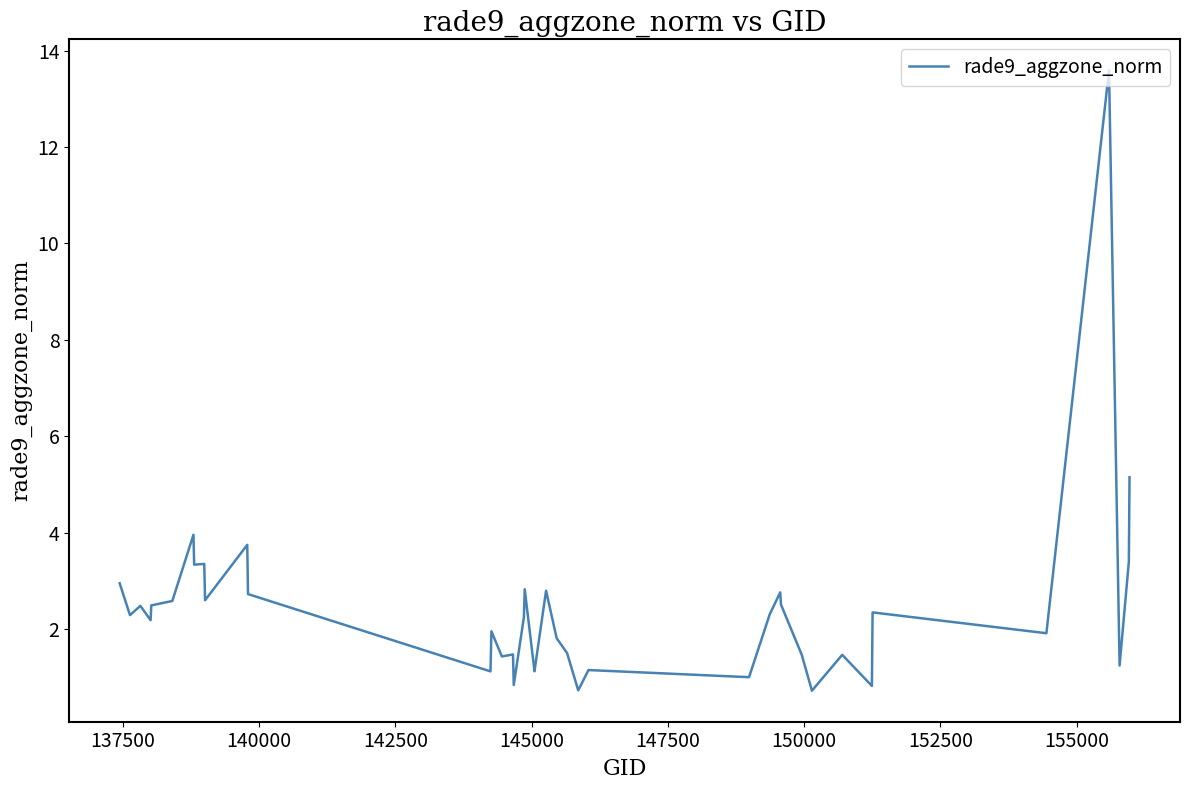

What is the minimum value shown in the chart?

0.7